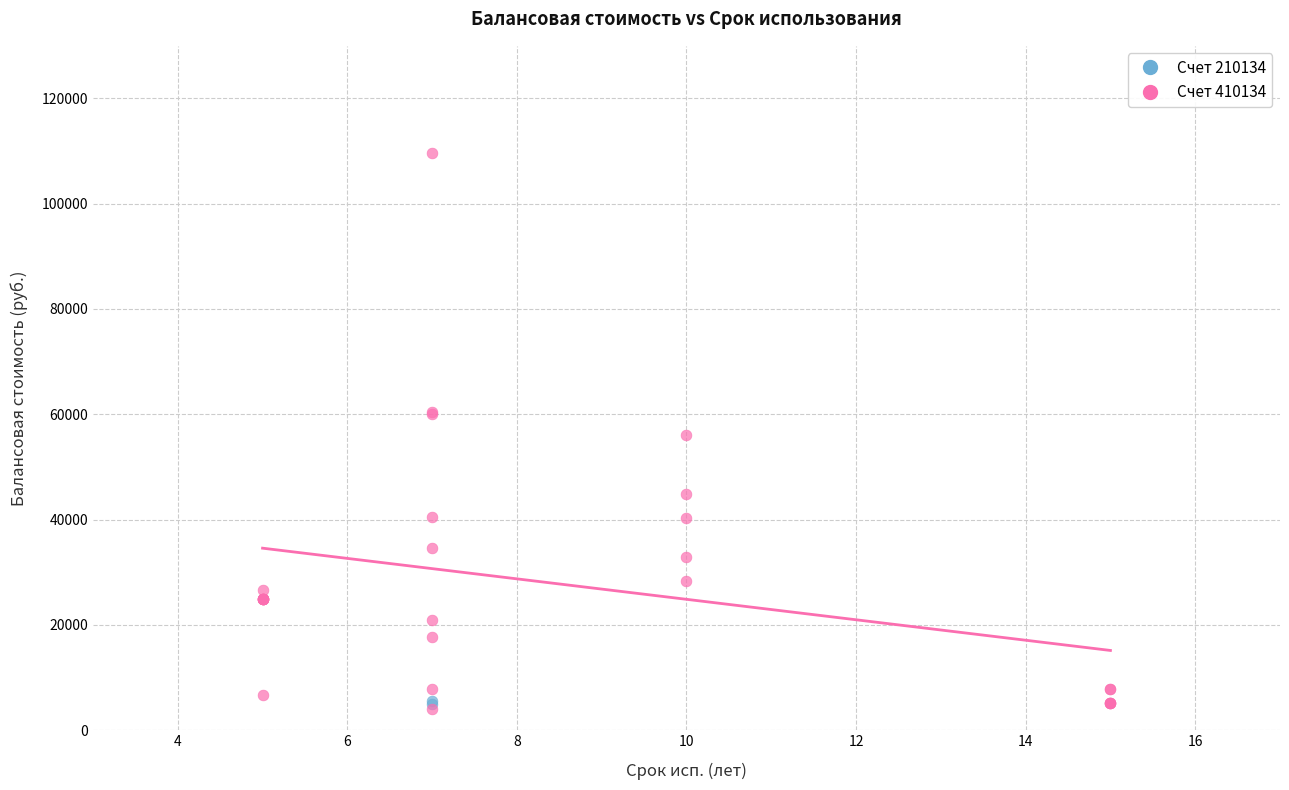

What are all the series names shown in the legend?

Счет 210134, Счет 410134